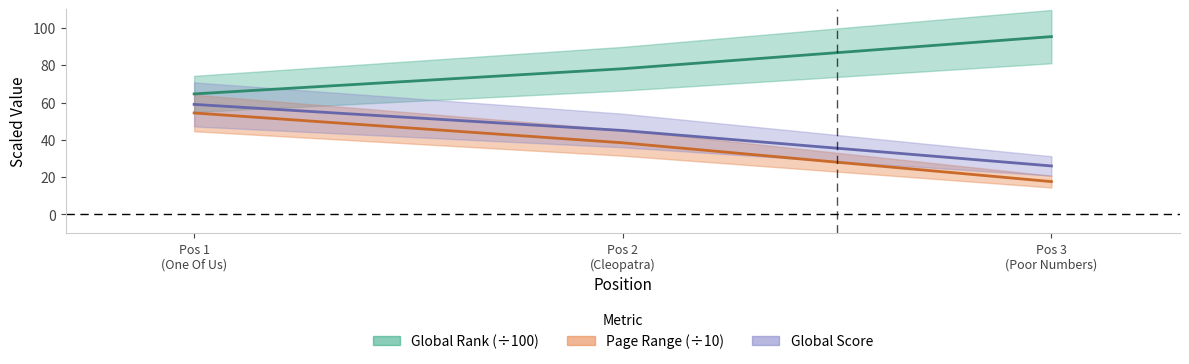

Which series has the largest total across all categories?

Global Rank